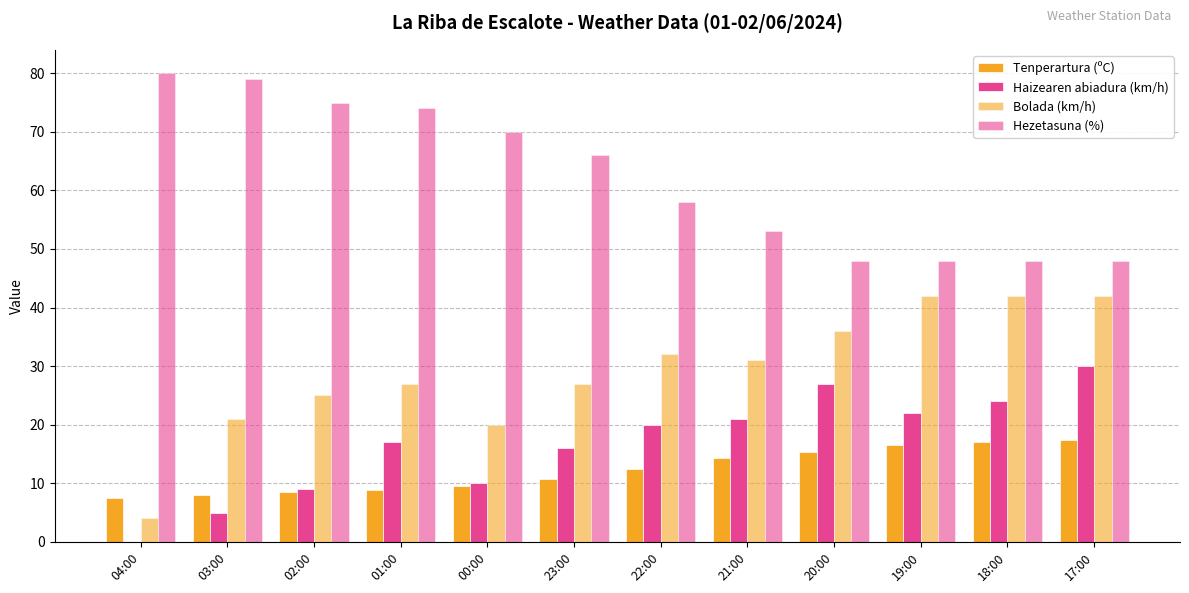

What is the sum of the Hezetasuna (%) values at 01:00 and 19:00?

122.0